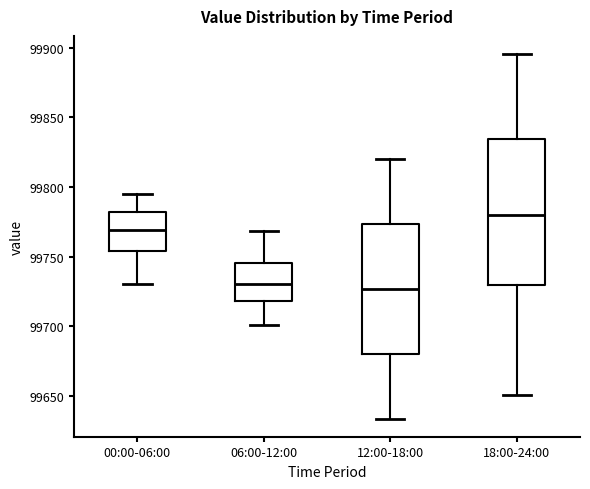

Reading left to right, transcribe this box plot: for each box, give where its median line is, the range the box spans, and where its two whiskers end, as read against the y-axis. The values are not printed on the chart, so give them approximately, as read against the axis.

00:00-06:00: median 99770, box 99755 to 99780, whiskers 99730 to 99795
06:00-12:00: median 99730, box 99720 to 99745, whiskers 99700 to 99770
12:00-18:00: median 99725, box 99680 to 99775, whiskers 99635 to 99820
18:00-24:00: median 99780, box 99730 to 99835, whiskers 99650 to 99895